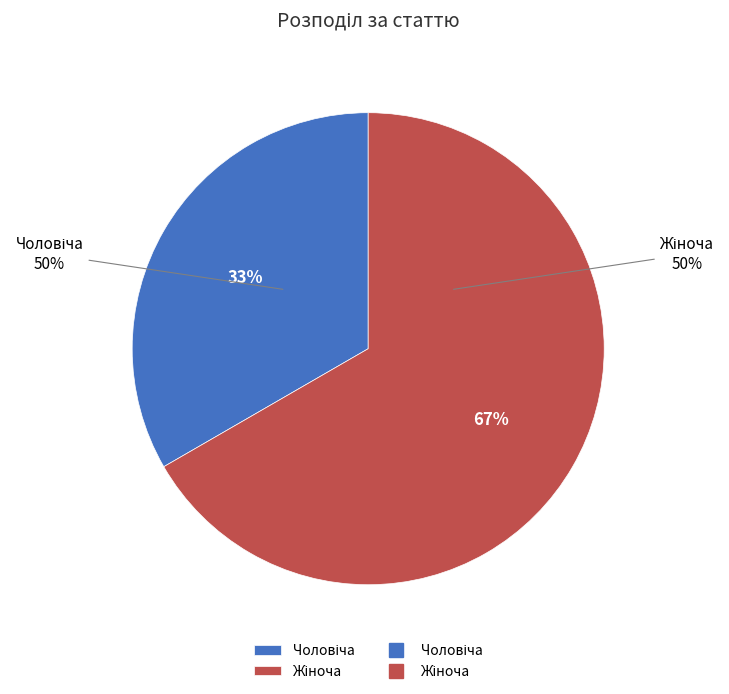

Count the number of slices in the pie.

2